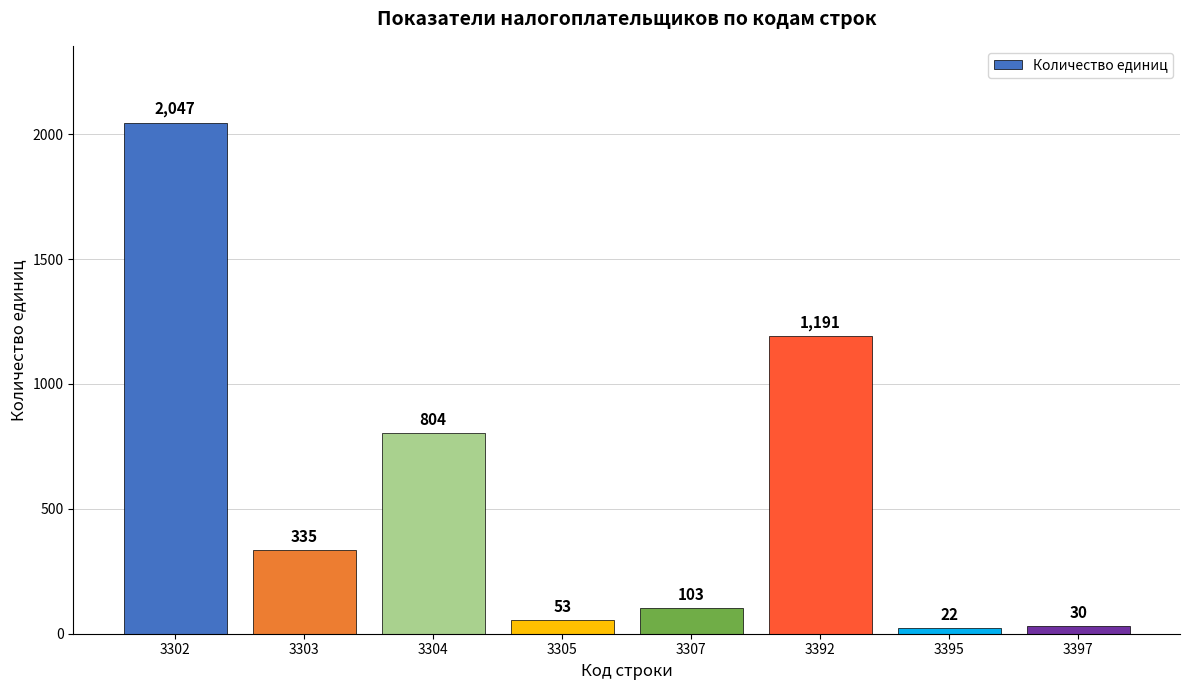

Reading right to left, transcribe all the data shown in this chart.

3397=30	3395=22	3392=1191	3307=103	3305=53	3304=804	3303=335	3302=2047